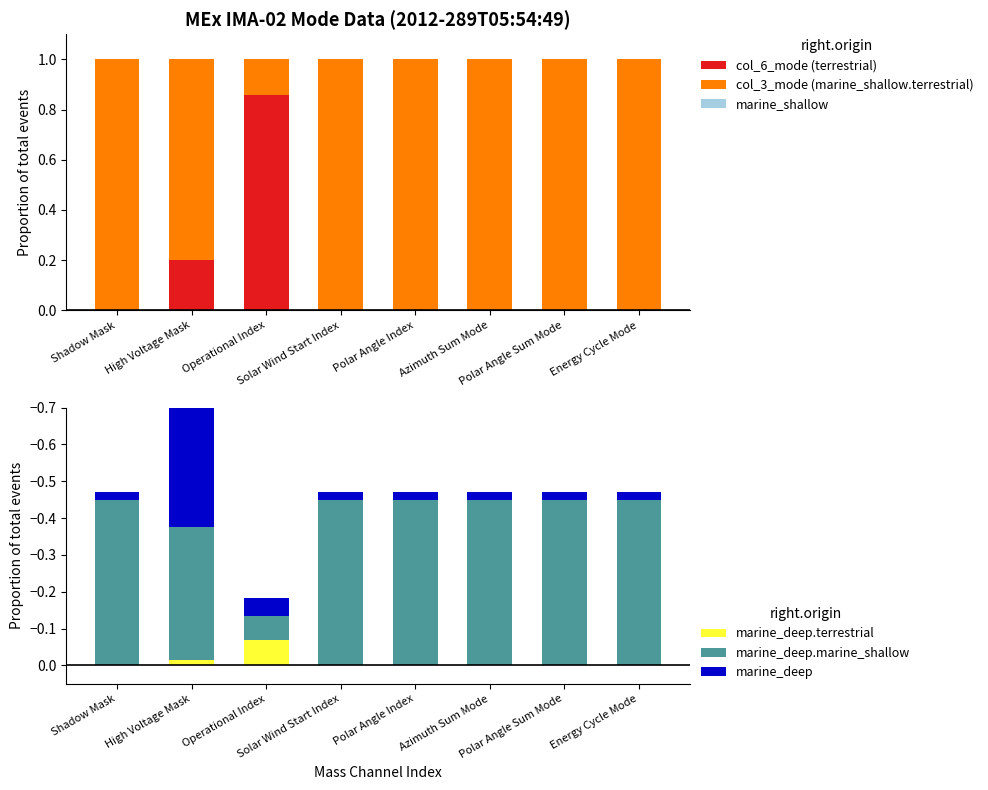

What is the label of the 4th bar from the right?

Polar Angle Index